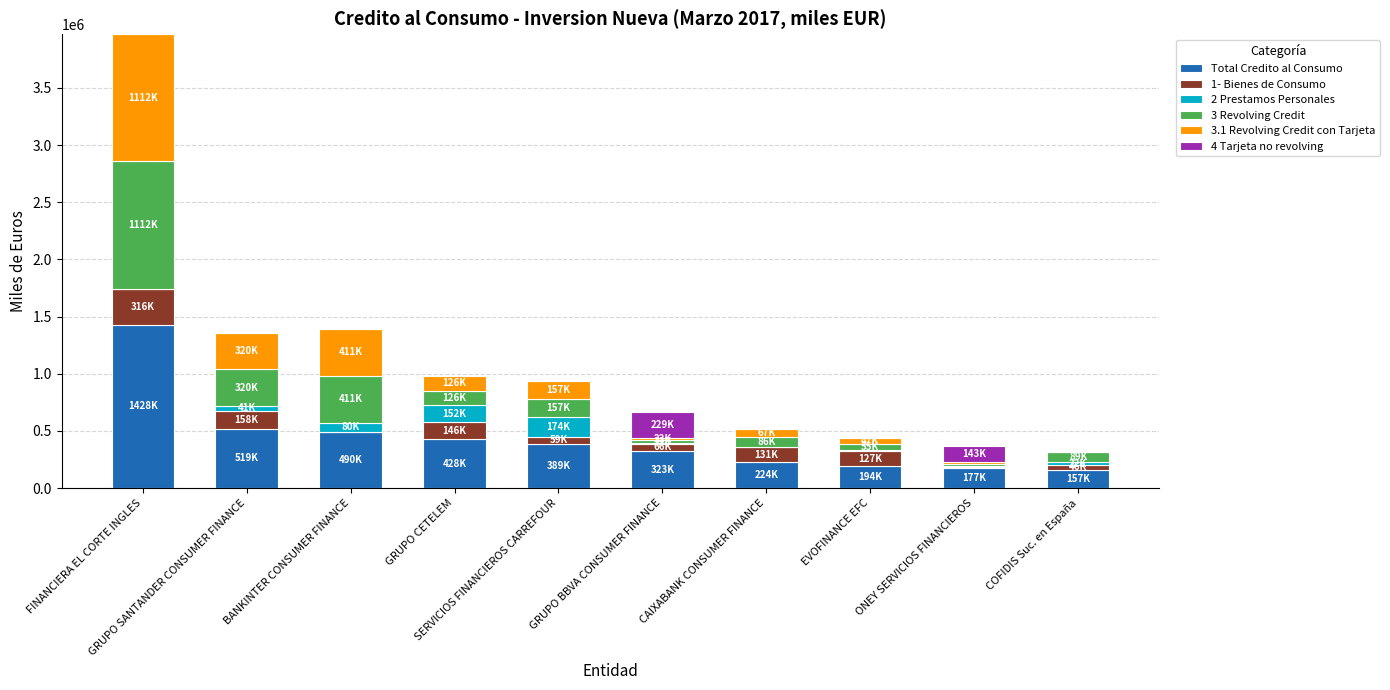

What is the maximum value for Total Credito al Consumo?

1428082.0